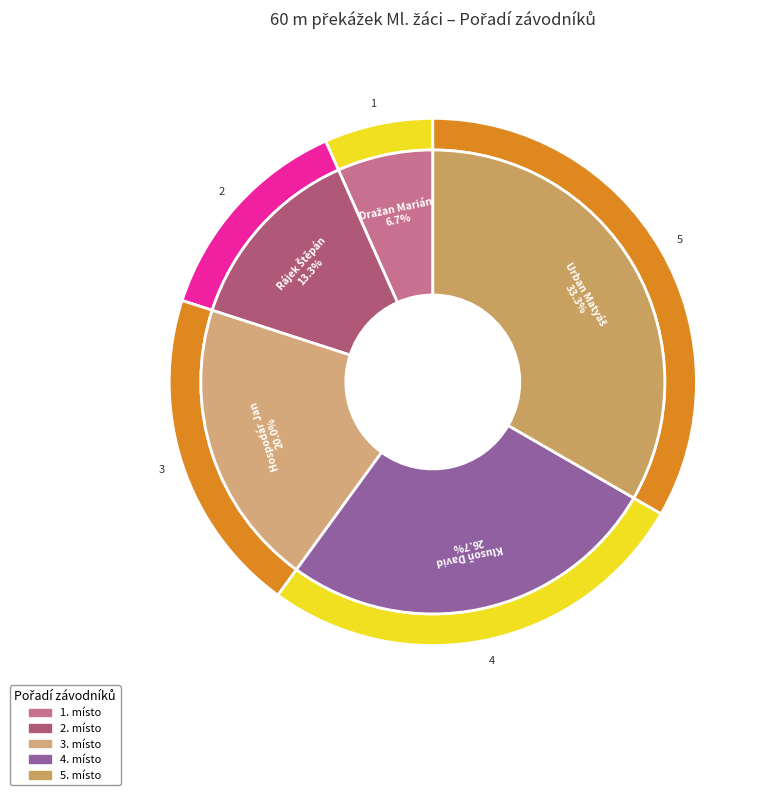

To the nearest percent, what is the difference between the Urban Matyáš and Dražan Marián slice percentages?

27%